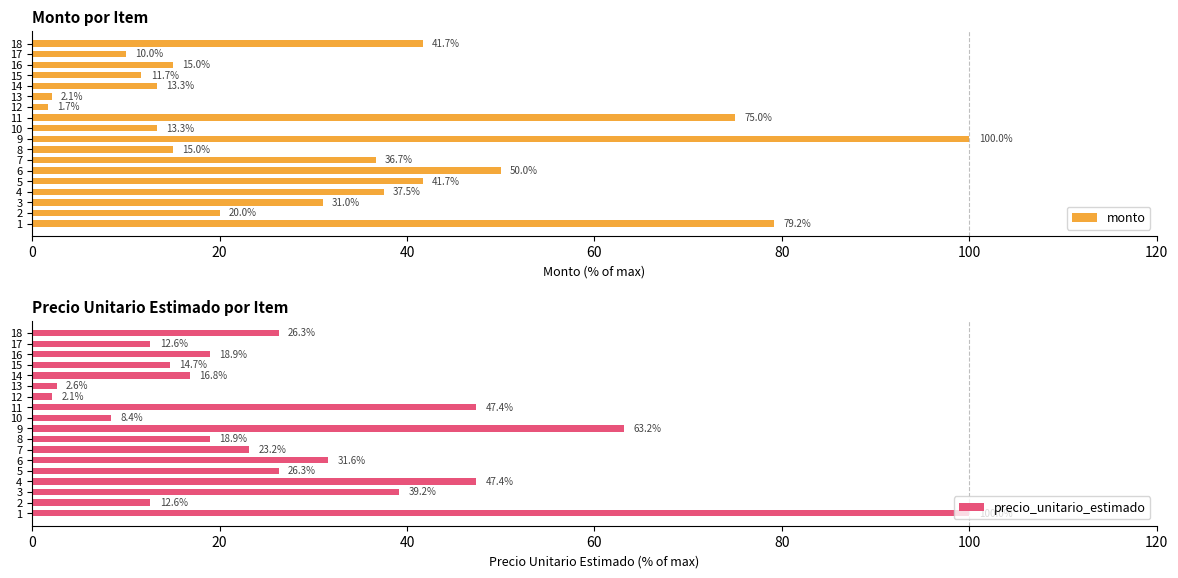

Is it true that monto equals 25.9 at 5?

False